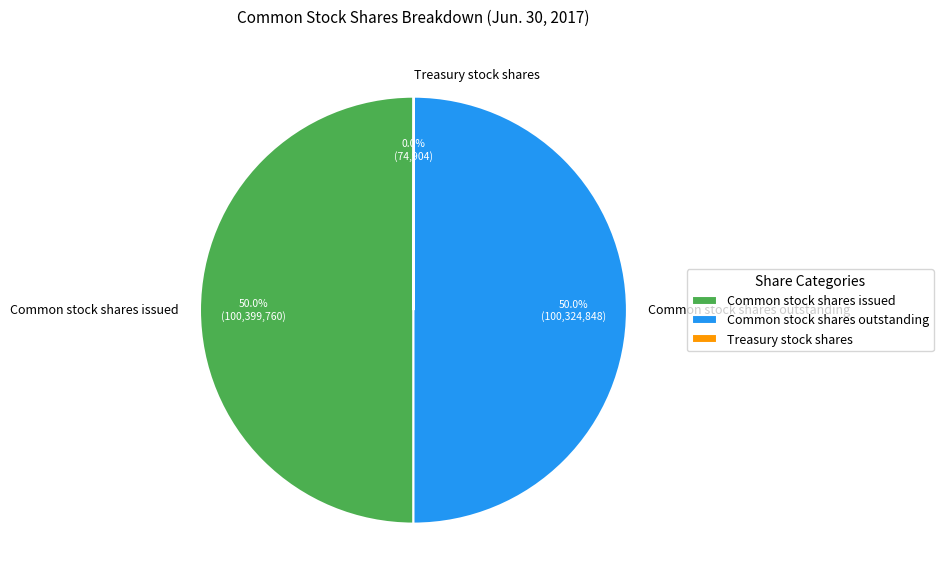

What portion of the pie excludes Common stock shares outstanding?

50.0%